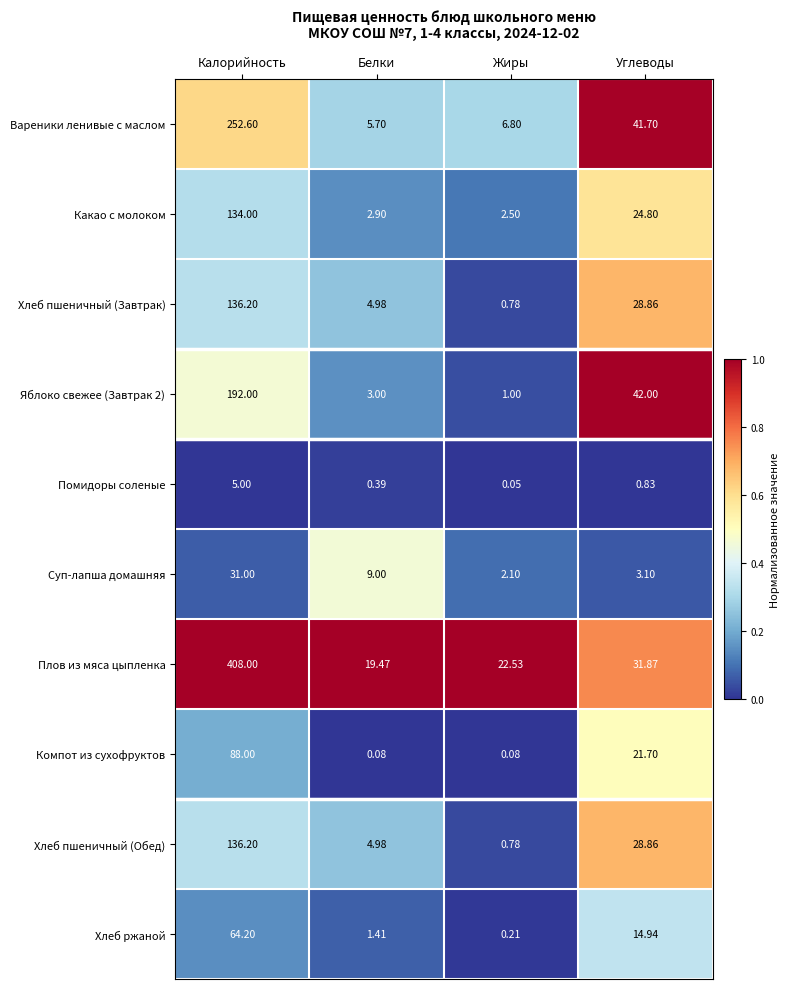

List the labels in order of Хлеб ржаной value, largest first.

Калорийность, Углеводы, Белки, Жиры